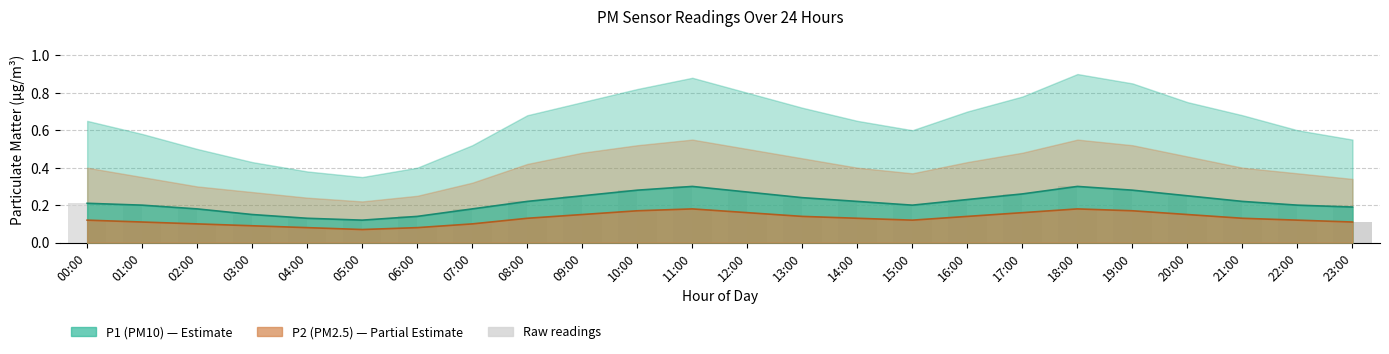

What value does the P1 raw series have at 09:00?

0.2